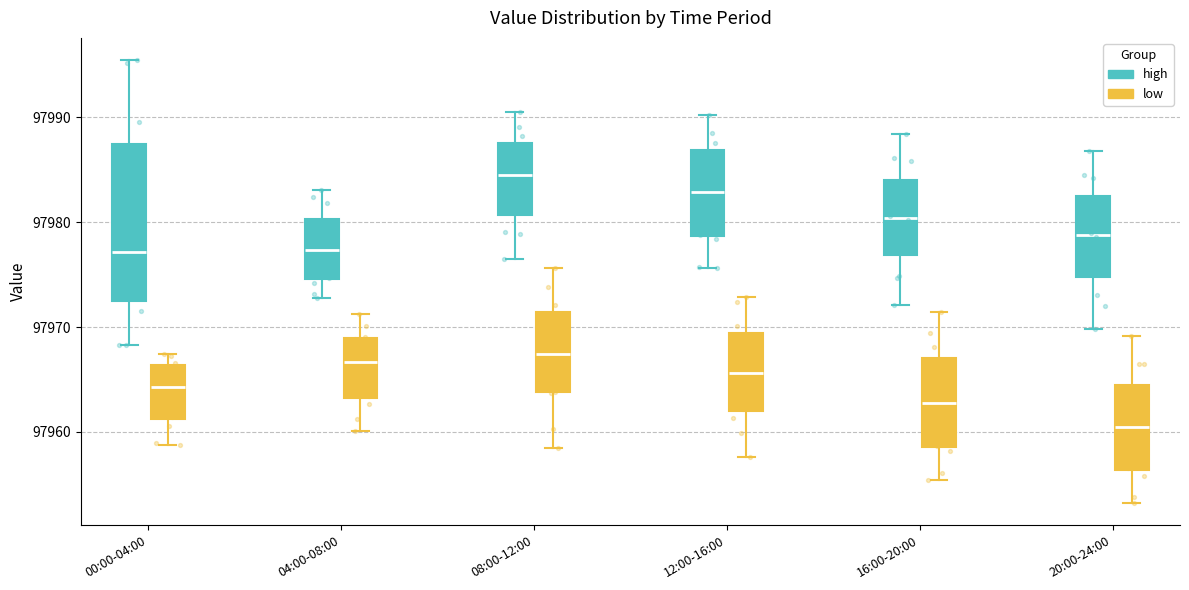

Which box is the tallest, from its lower edge to its upper edge?

00:00-04:00 (high)